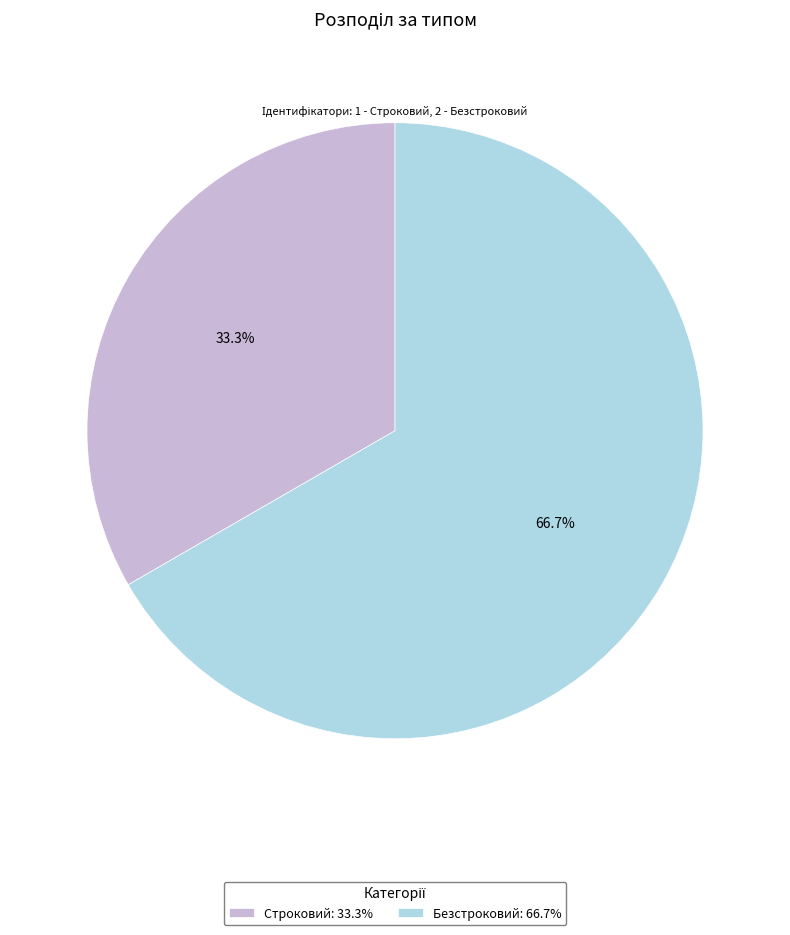

How much of the chart is everything except Строковий?

66.7%